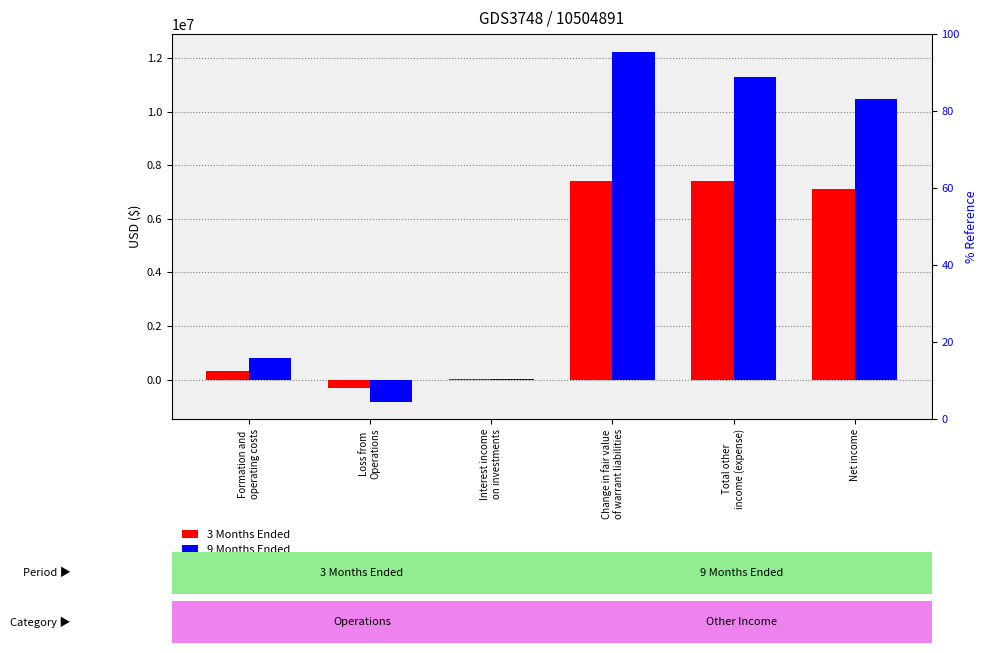

How many positive values does the 9 Months Ended series have?

5